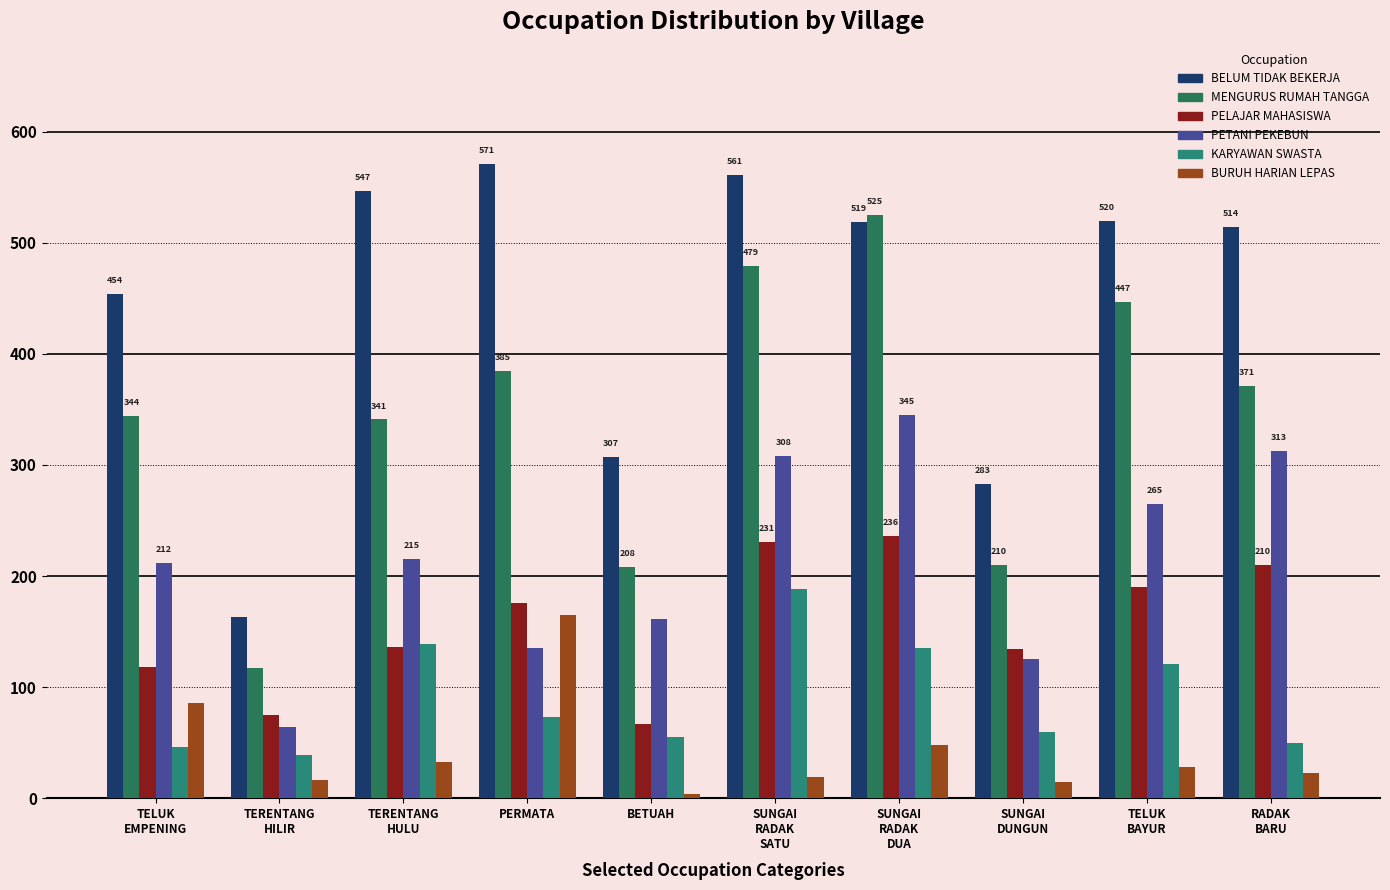

How many values in the KARYAWAN SWASTA series are below 73?

5